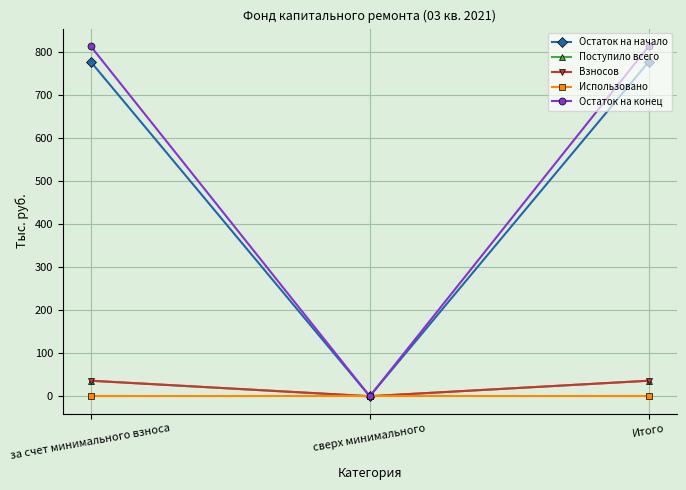

Does the chart have visible grid lines?

Yes